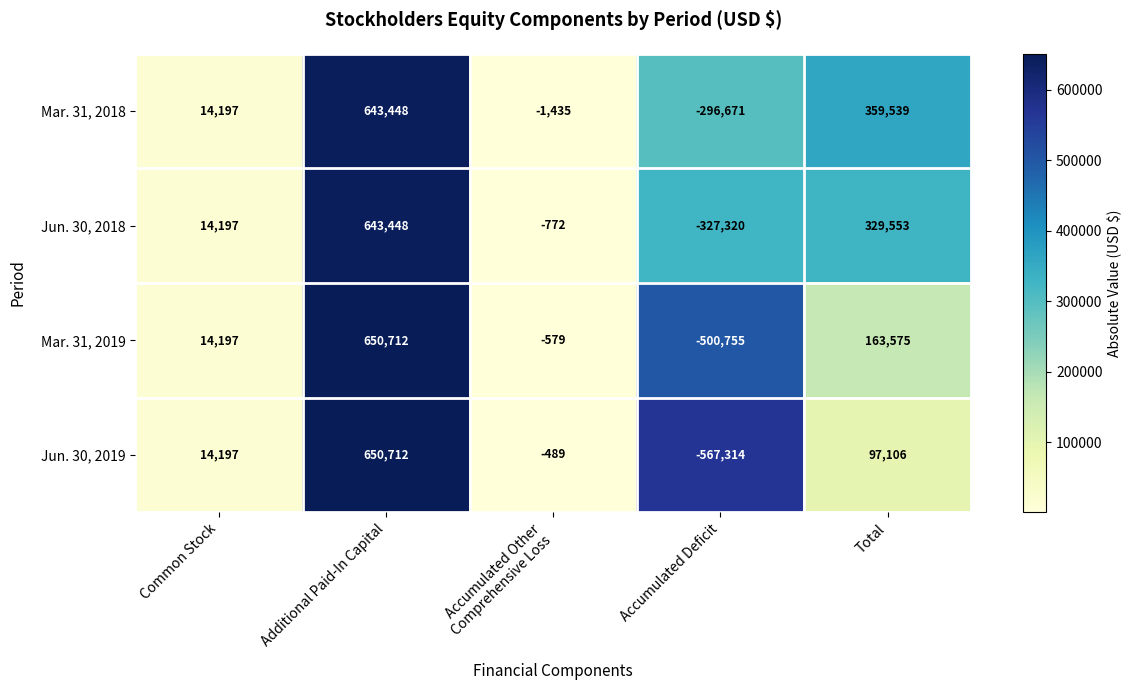

What is the difference between the second highest and minimum values in the Mar. 31, 2018 series?

656210